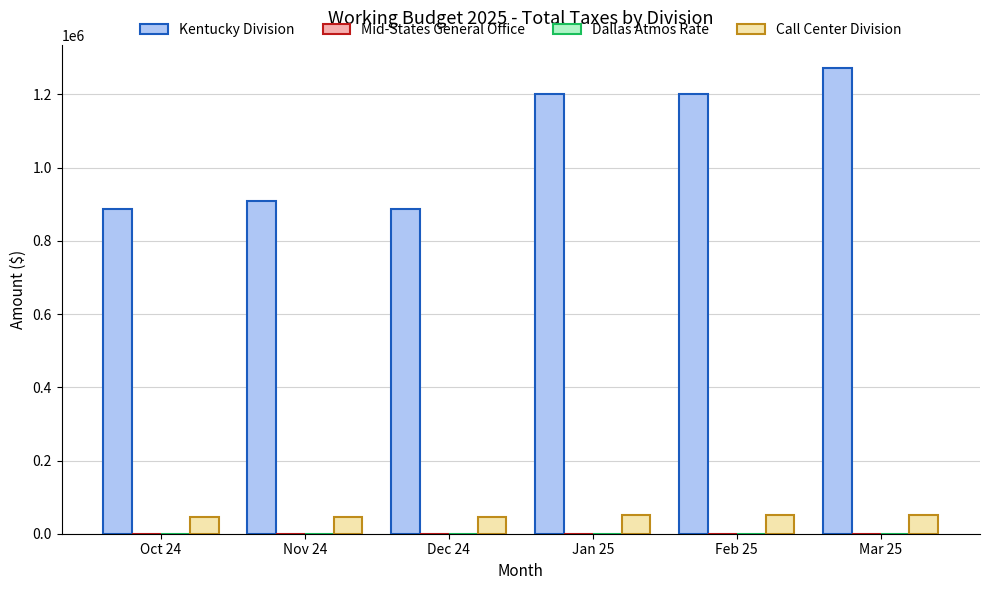

Between Oct 24 and Jan 25, which series saw the biggest shift?

Kentucky Division